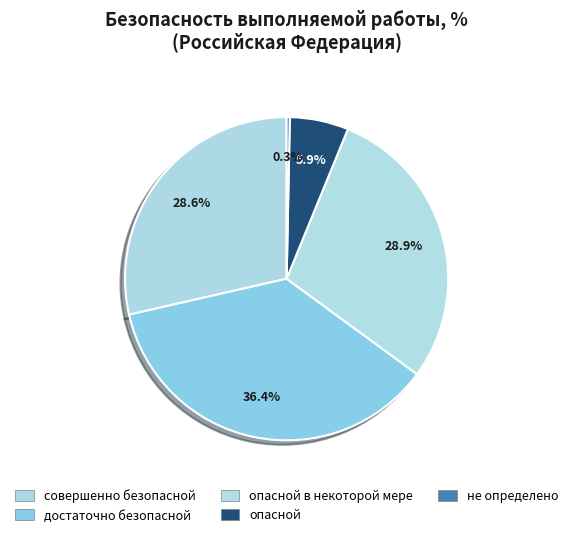

How many segments does this pie chart have?

5